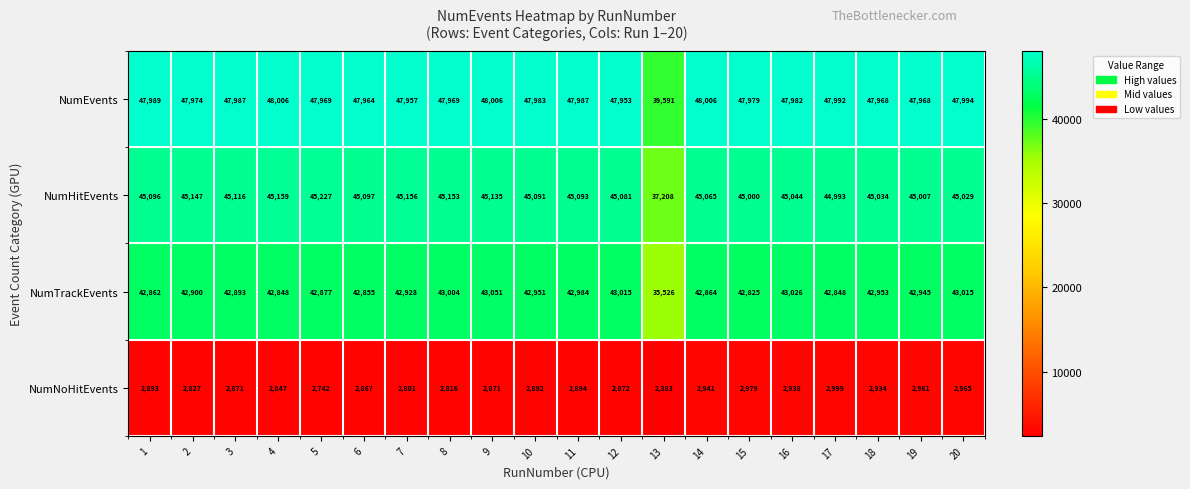

Which series changed the most between 16 and 18?

NumTrackEvents